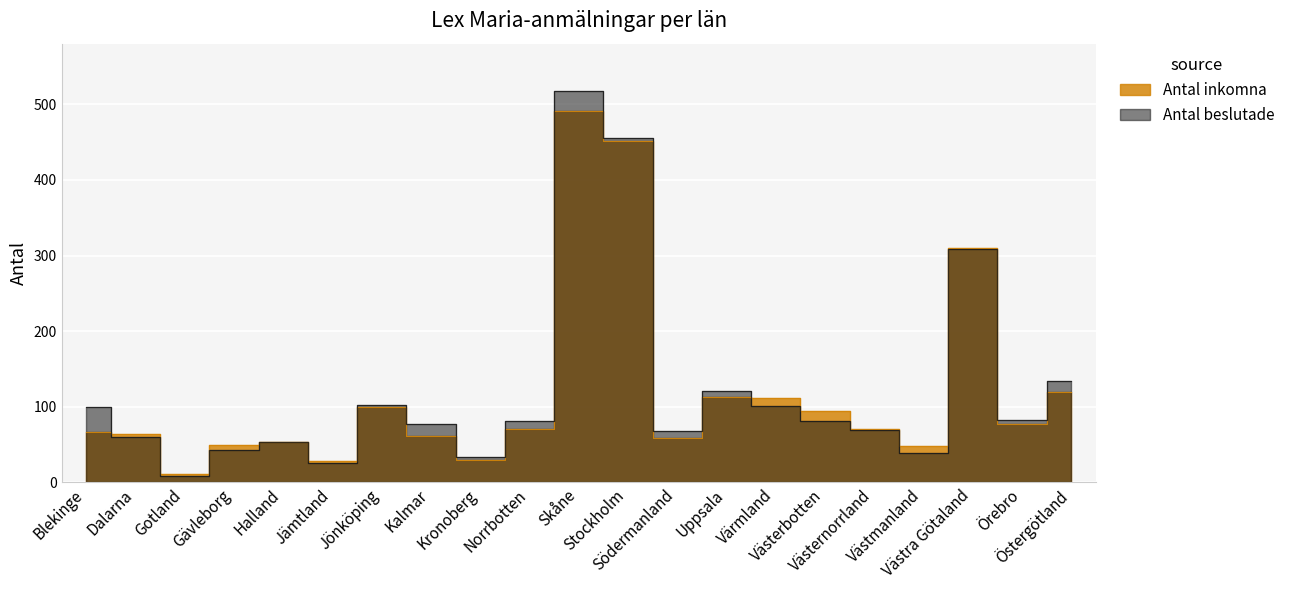

How many values in the Antal beslutade series are below 81?

10